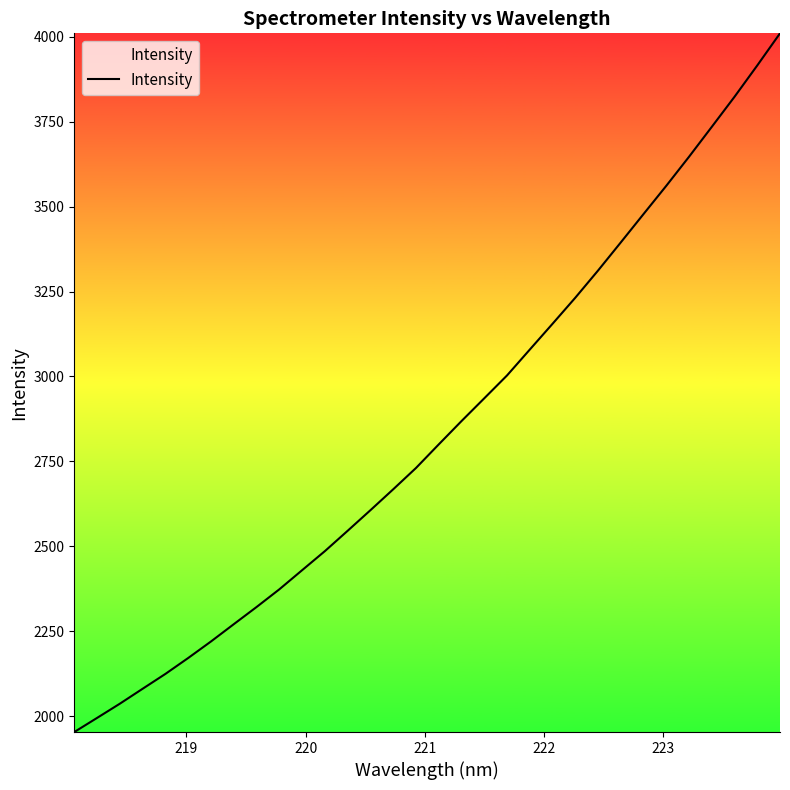

What is the smallest value displayed?

1953.7